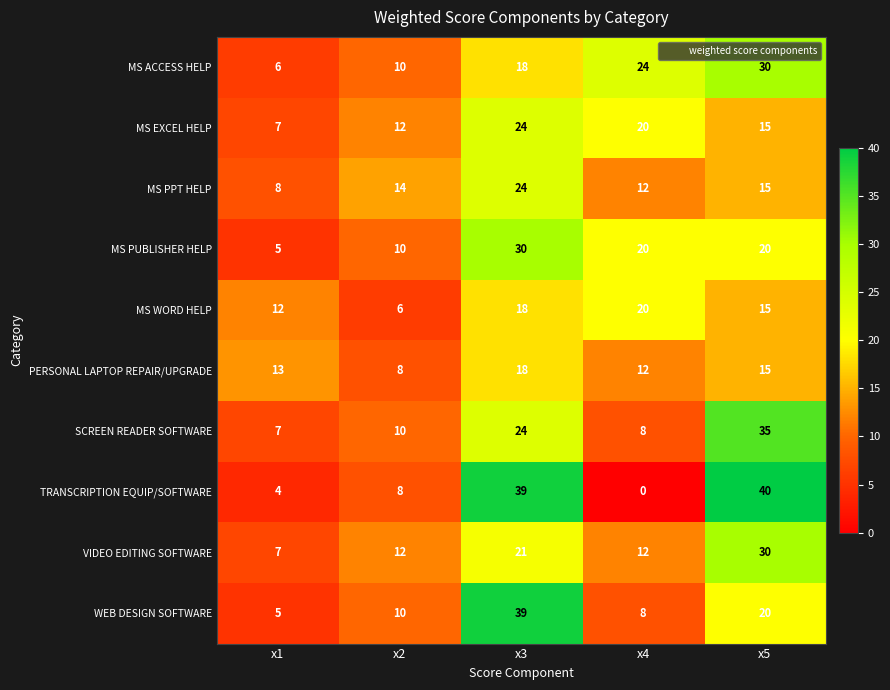

The value of VIDEO EDITING SOFTWARE at x4 is 17. True or false?

False